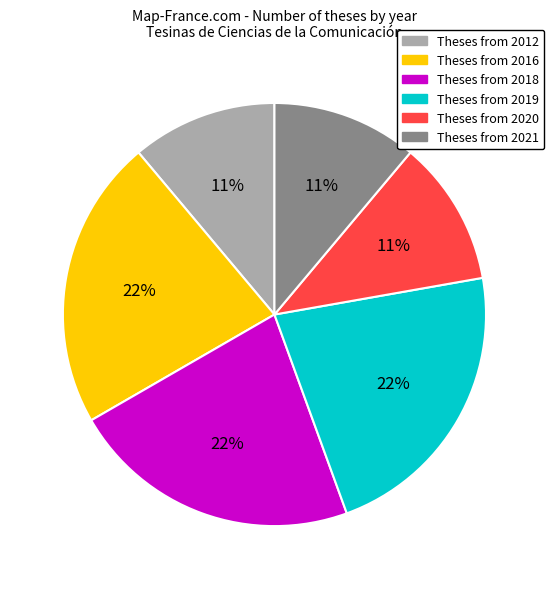

Does any single category account for the majority?

No